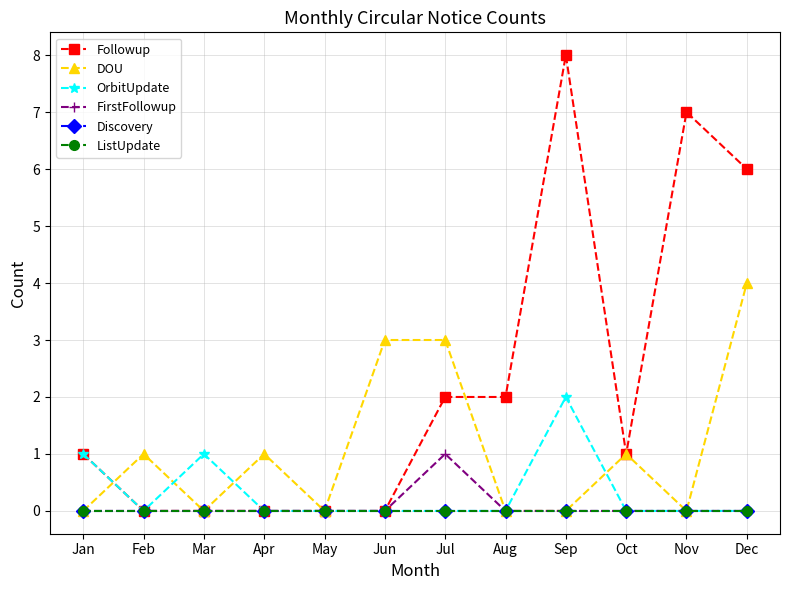

Does the chart display data point markers on the line(s)?

Yes